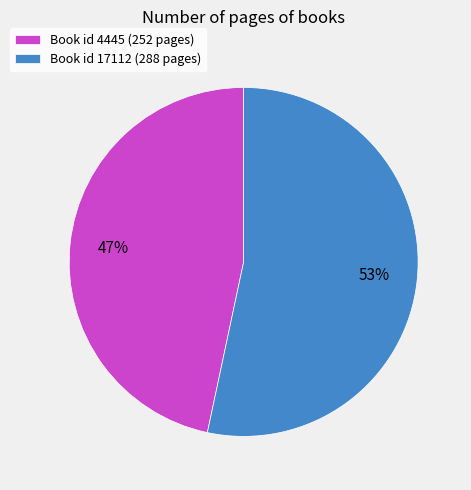

To the nearest percent, what is the combined percentage of Book id 17112 (288 pages) and Book id 4445 (252 pages)?

100%